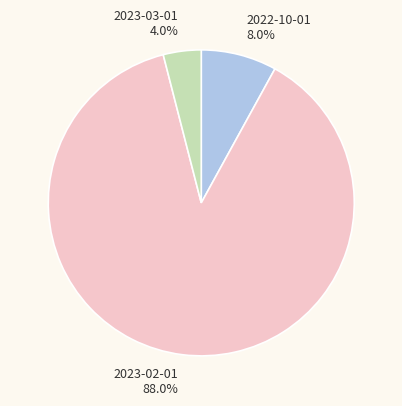

Rank the categories by value from highest to lowest.

2023-02-01, 2022-10-01, 2023-03-01